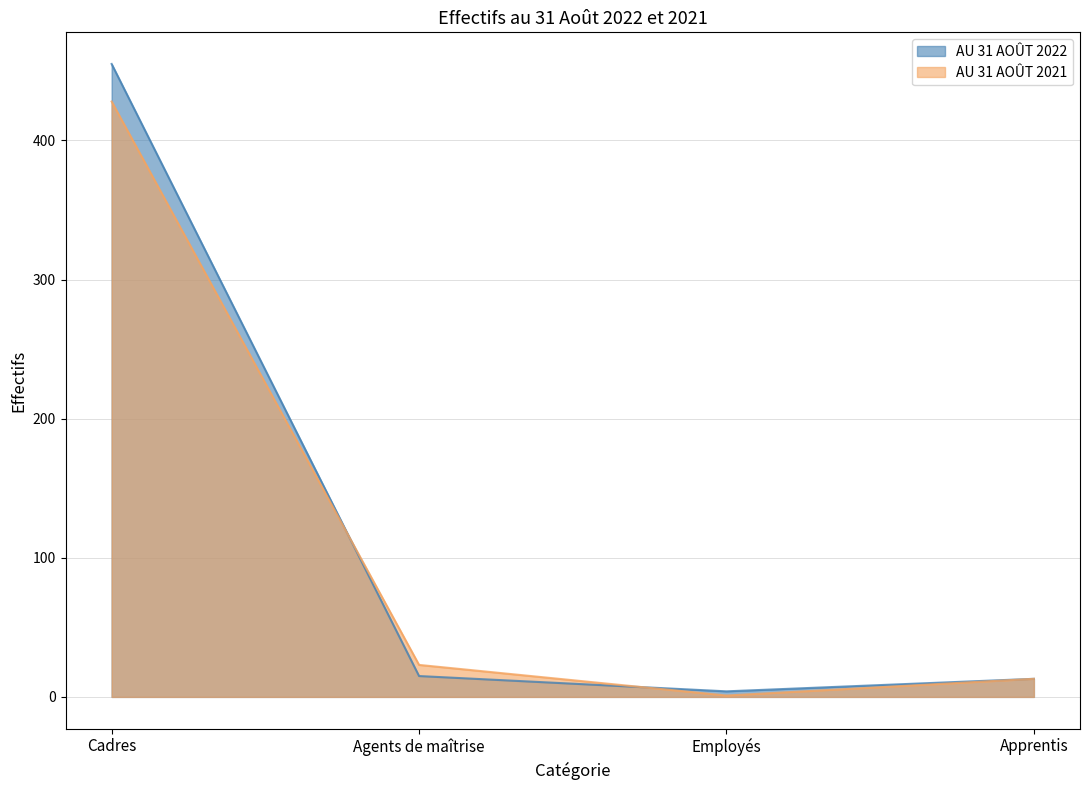

What is the total value across all series at Apprentis?

26